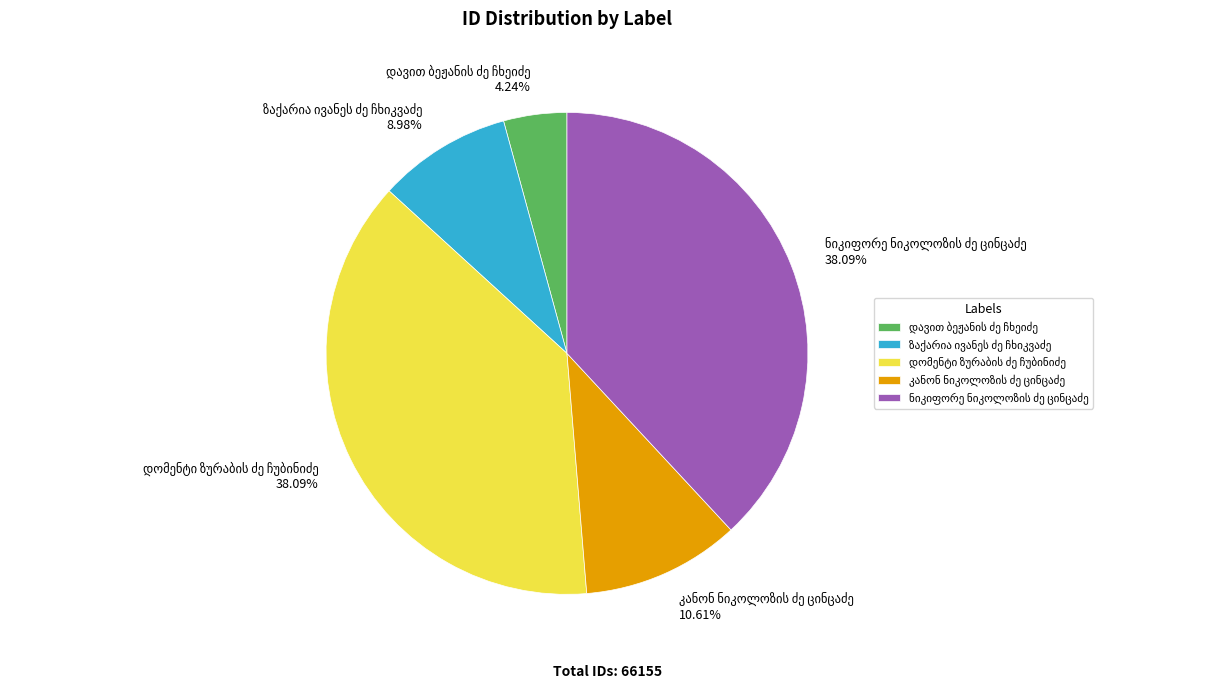

Is there any slice that represents more than half of the pie?

No